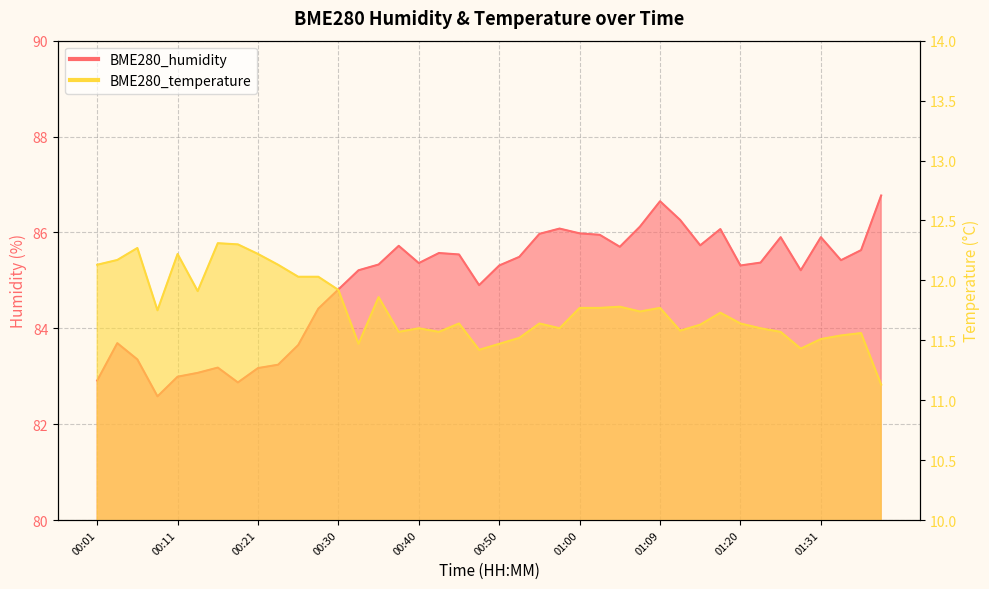

What position from the left is 01:02?

26